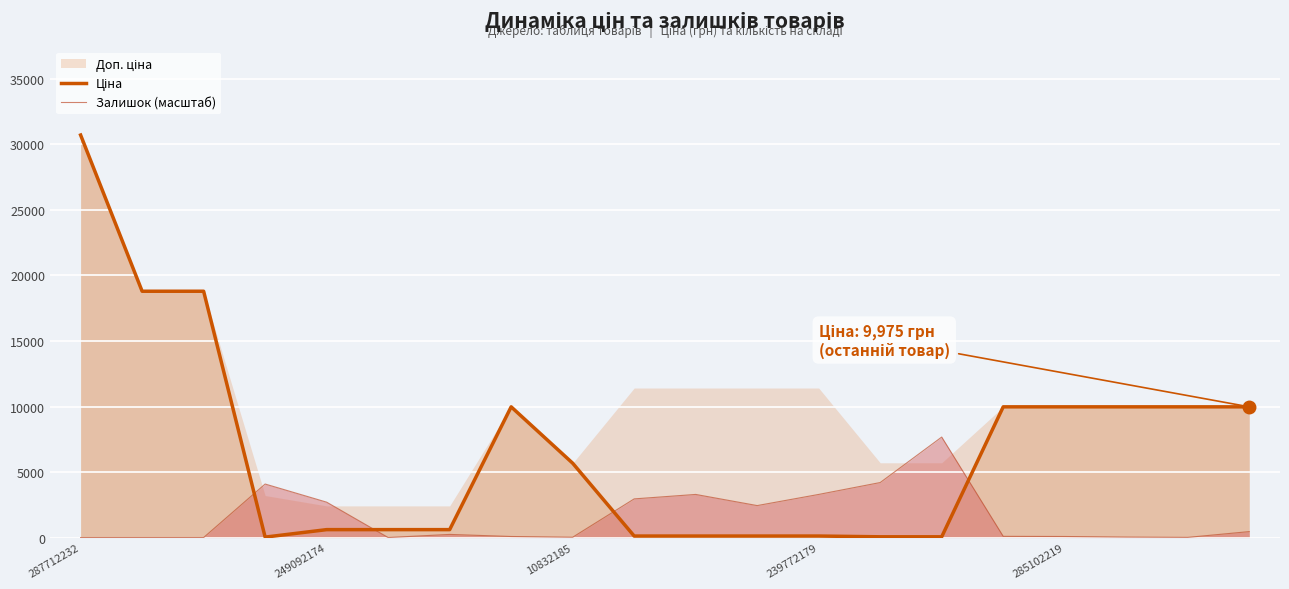

How many data points does each series have?

20